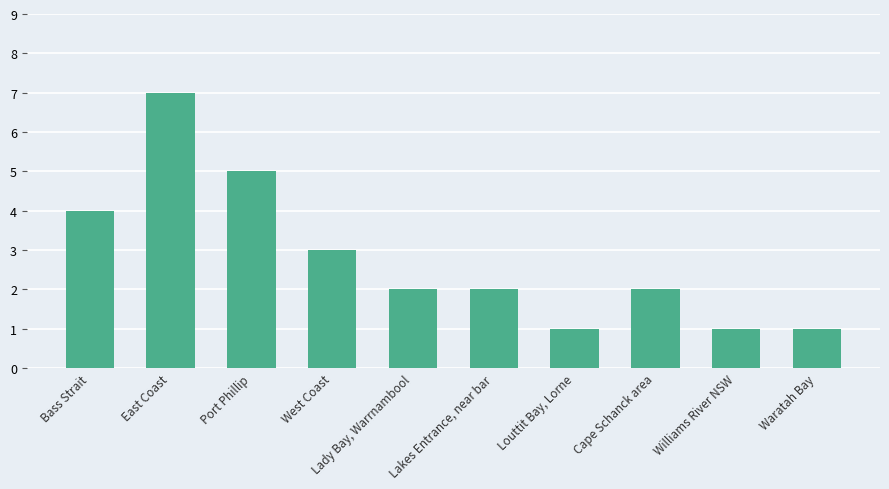

Reading left to right, transcribe all the data shown in this chart.

Bass Strait=4	East Coast=7	Port Phillip=5	West Coast=3	Lady Bay, Warrnambool=2	Lakes Entrance, near bar=2	Louttit Bay, Lorne=1	Cape Schanck area=2	Williams River NSW=1	Waratah Bay=1